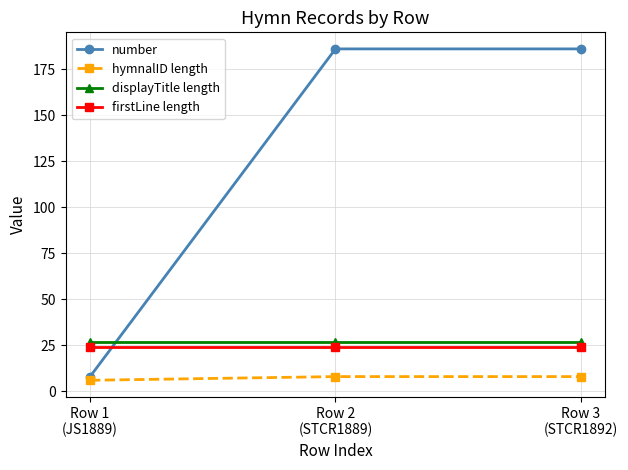

Reading left to right, list all the values displayed in this chart.

number: Row 1
(JS1889)=8	Row 2
(STCR1889)=186	Row 3
(STCR1892)=186
hymnalID length: Row 1
(JS1889)=6	Row 2
(STCR1889)=8	Row 3
(STCR1892)=8
displayTitle length: Row 1
(JS1889)=27	Row 2
(STCR1889)=27	Row 3
(STCR1892)=27
firstLine length: Row 1
(JS1889)=24	Row 2
(STCR1889)=24	Row 3
(STCR1892)=24